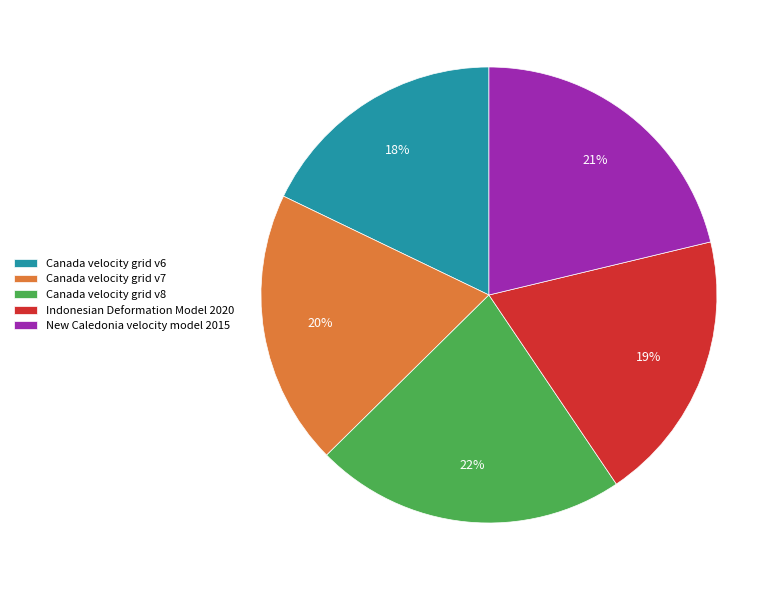

How many segments does this pie chart have?

5